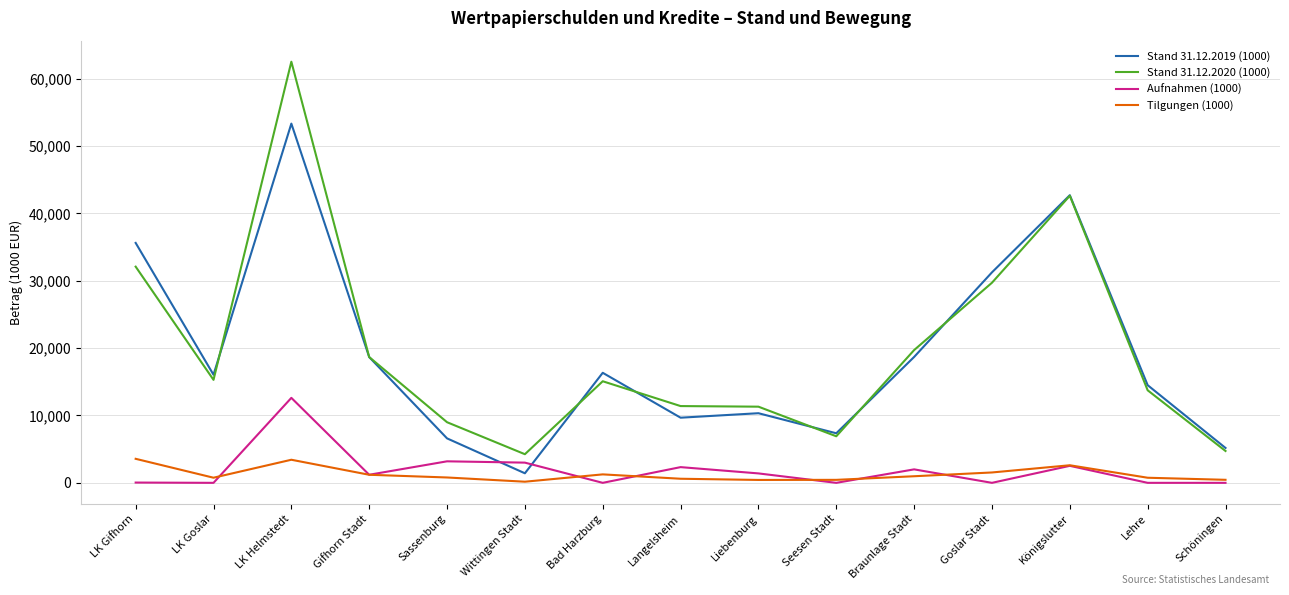

At Liebenburg, list the series in order from smallest to largest.

Tilgungen (1000), Aufnahmen (1000), Stand 31.12.2019 (1000), Stand 31.12.2020 (1000)